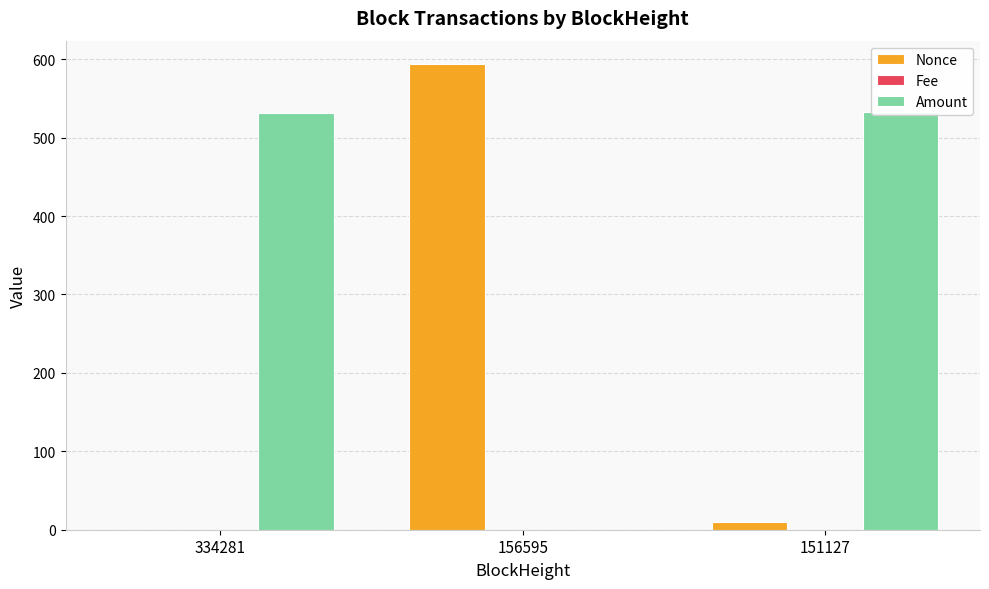

What is the difference between the highest and lowest values at 156595?

594.0